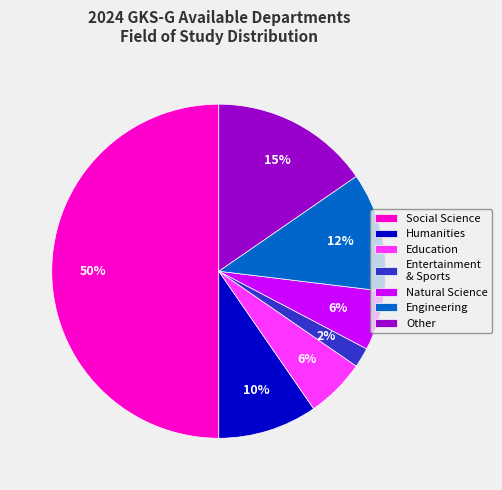

Between Education and Humanities, which is larger?

Humanities